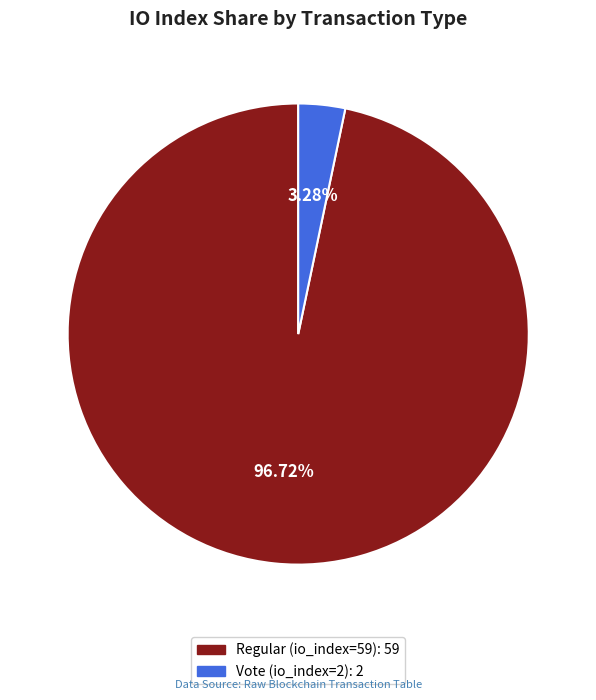

Is it true that Regular (io_index=59) is 91% of the pie?

False